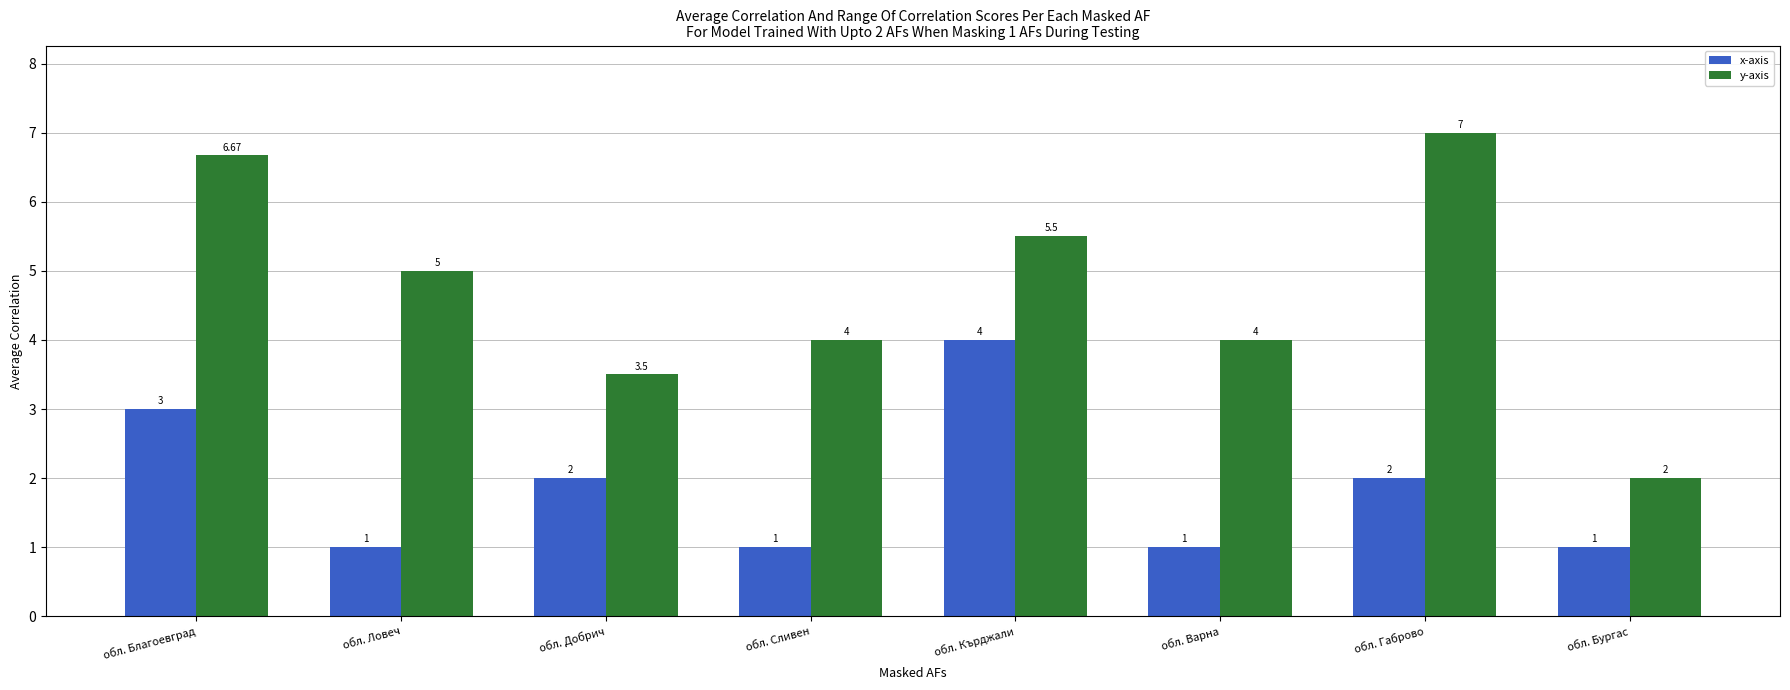

What are all the series names shown in the legend?

x-axis, y-axis